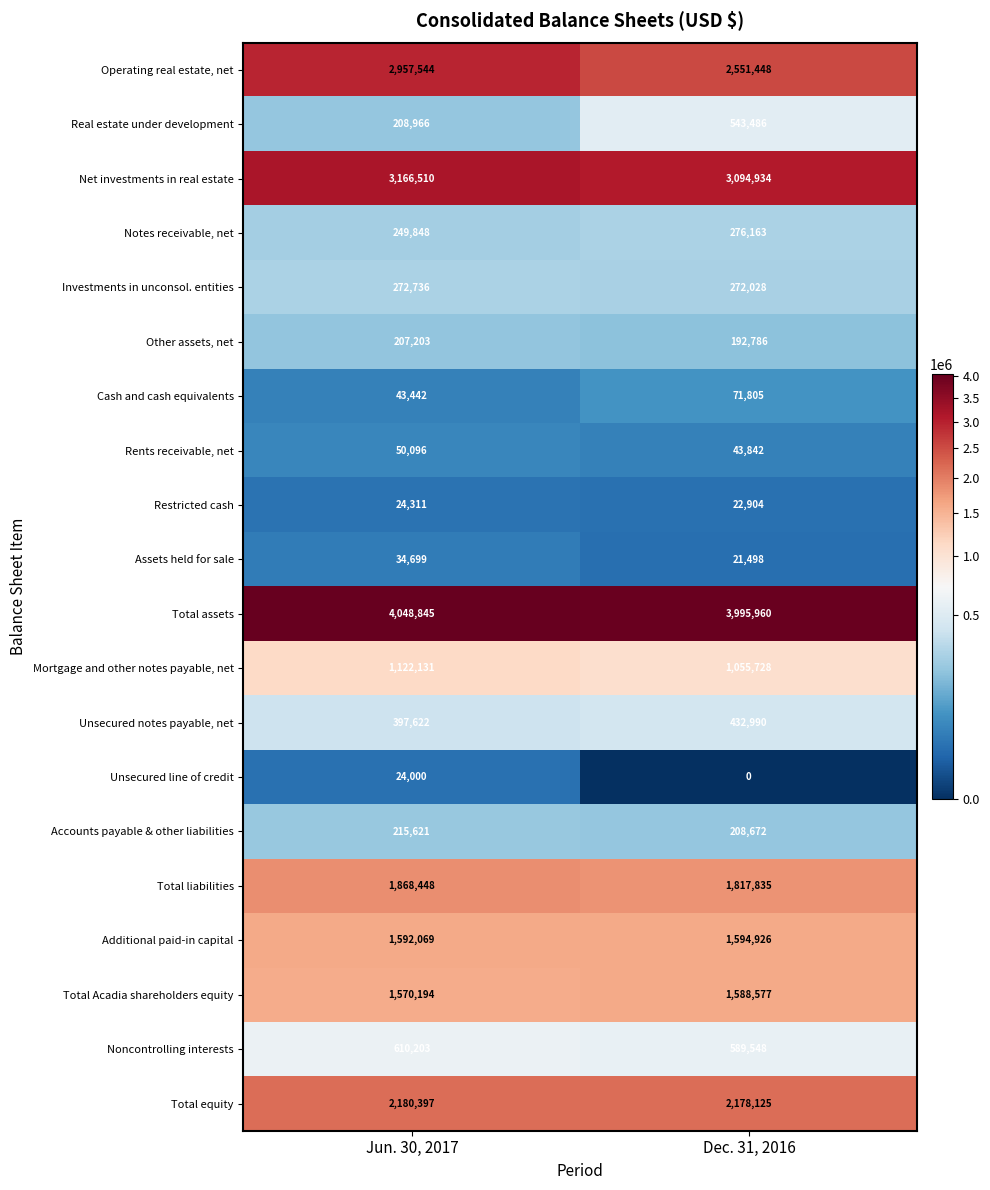

What is the sum of all Rents receivable, net values?

93938